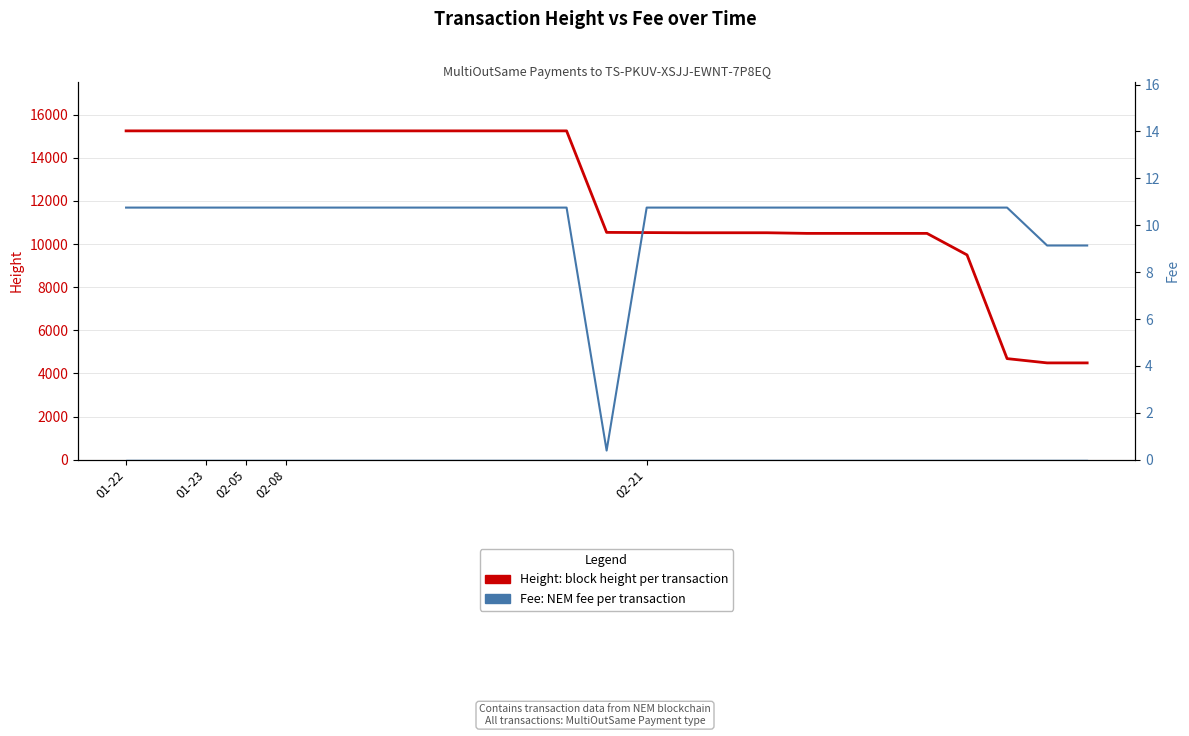

What is the difference between the highest and lowest values at 9?

15238.2